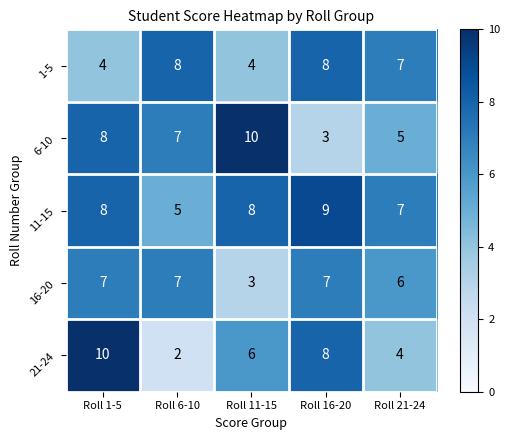

What is the difference between the maximum and minimum values in the 11-15 series?

4